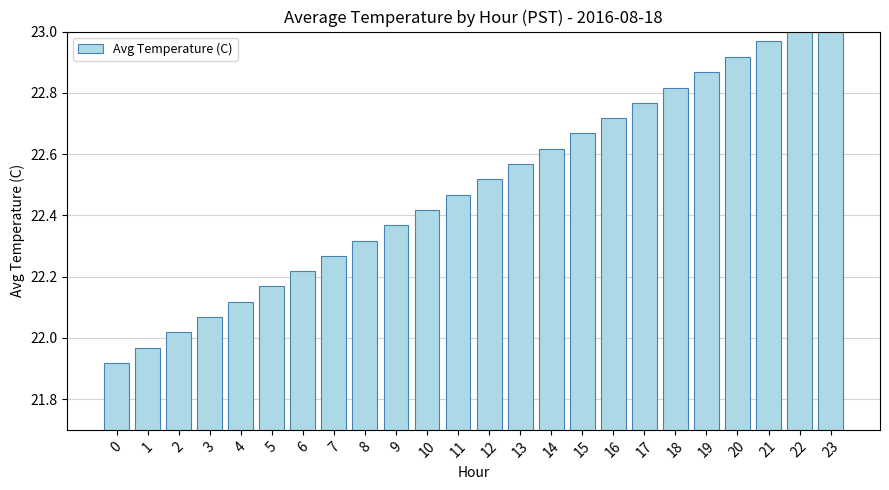

Reading right to left, list all the values displayed in this chart.

23=23.1	22=23.0	21=23.0	20=22.9	19=22.9	18=22.8	17=22.8	16=22.7	15=22.7	14=22.6	13=22.6	12=22.5	11=22.5	10=22.4	9=22.4	8=22.3	7=22.3	6=22.2	5=22.2	4=22.1	3=22.1	2=22.0	1=22.0	0=21.9